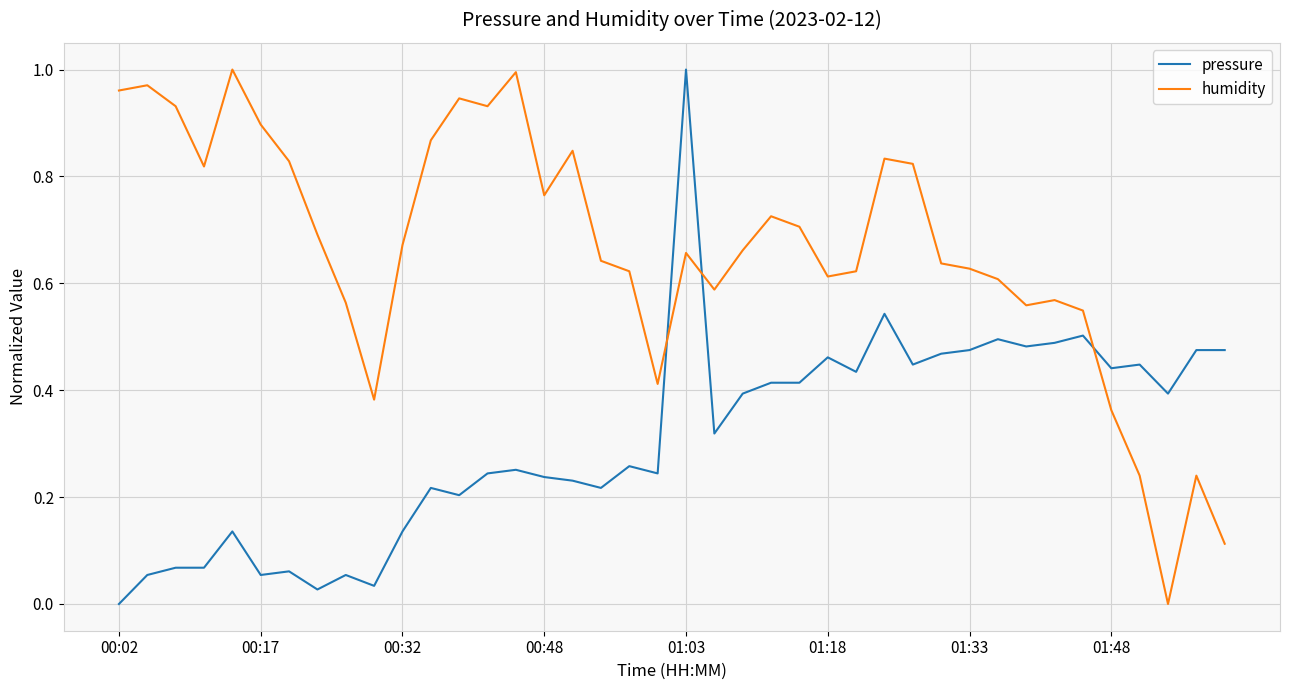

Rank the series by their average value, from highest to lowest.

humidity, pressure